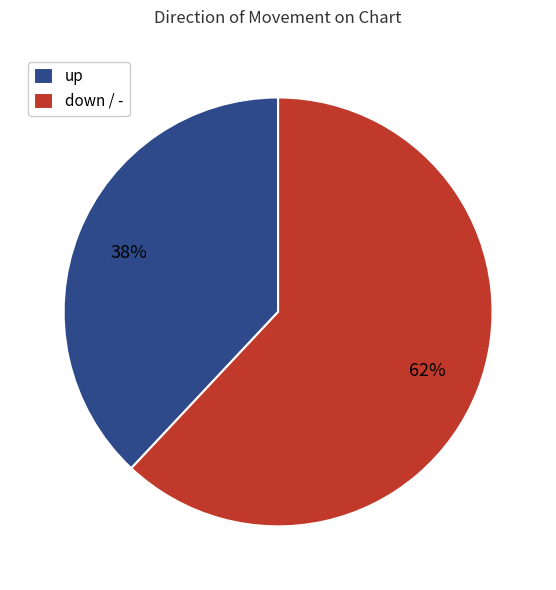

Between up and down, which is larger?

down